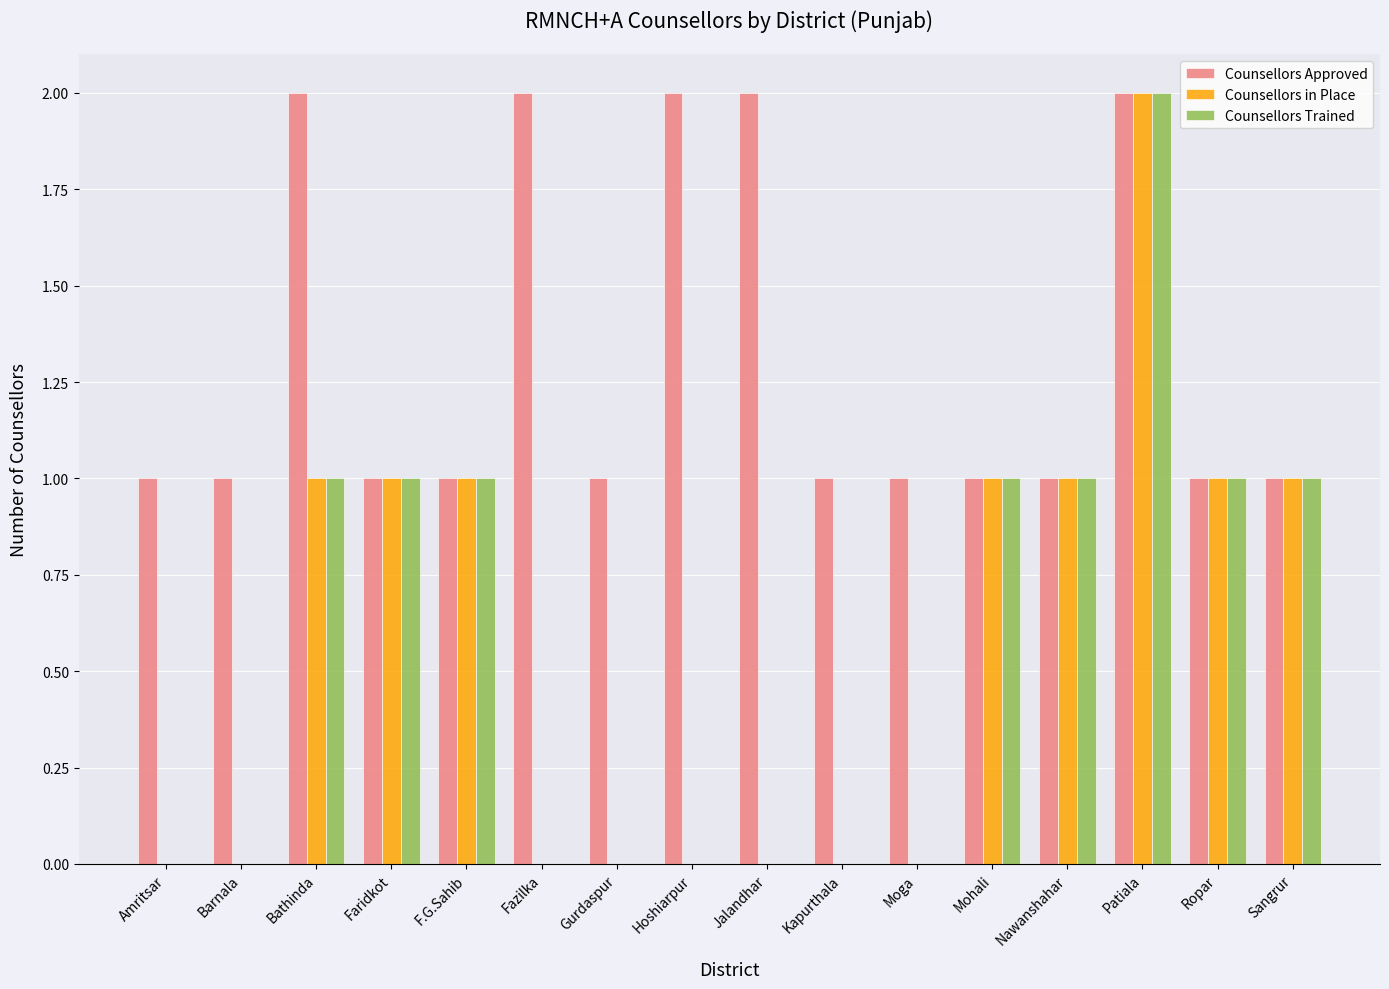

What is the sum of all Counsellors Trained values?

9